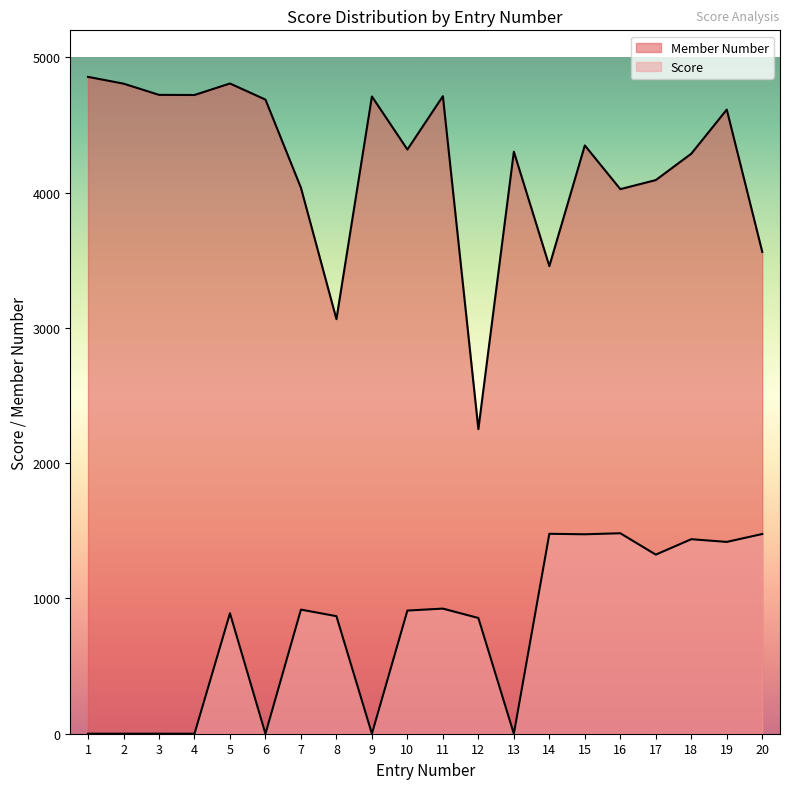

At which category is the sum across all series the highest?

19